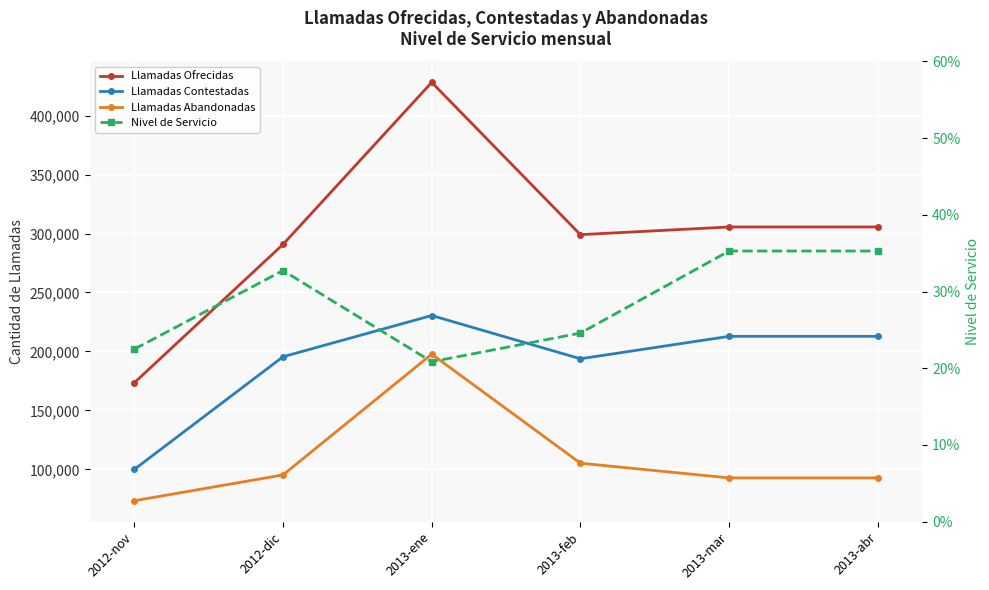

What is the average value of the Llamadas Ofrecidas series?

300403.5